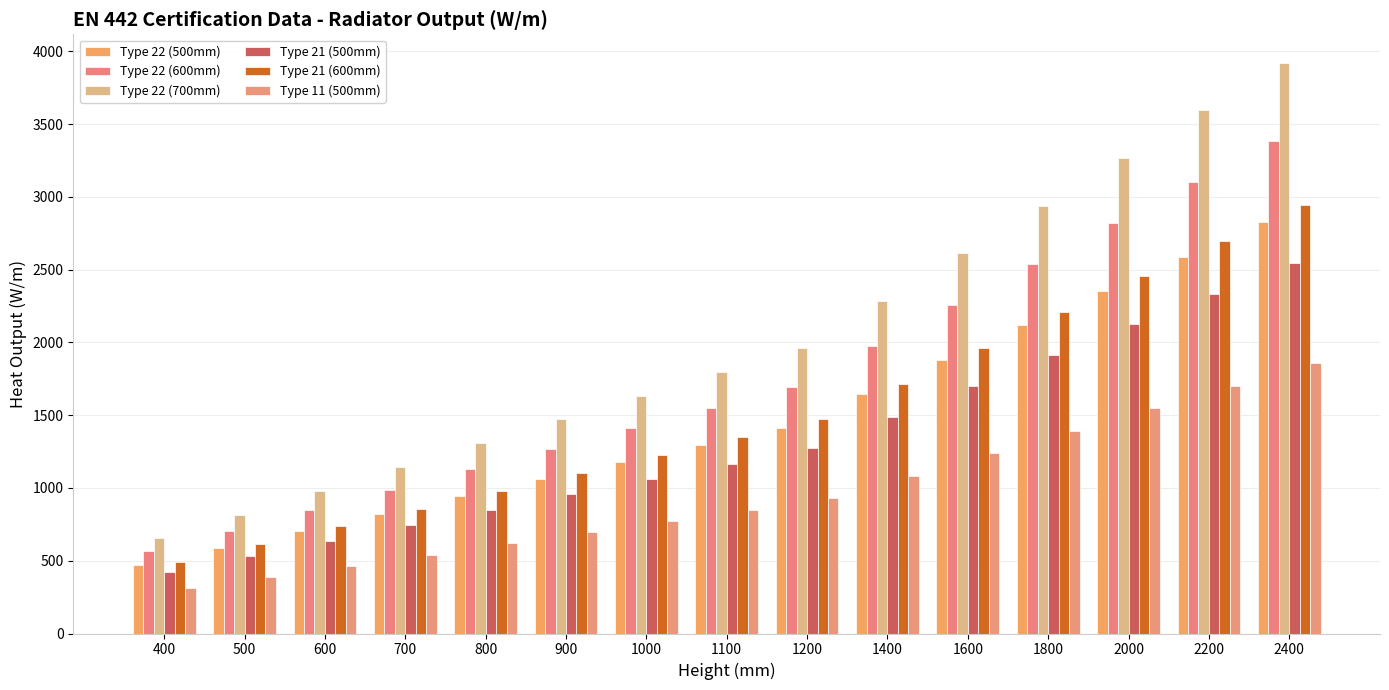

What is the sum of the Type 22 (600mm) values at 1400 and 1100?

3527